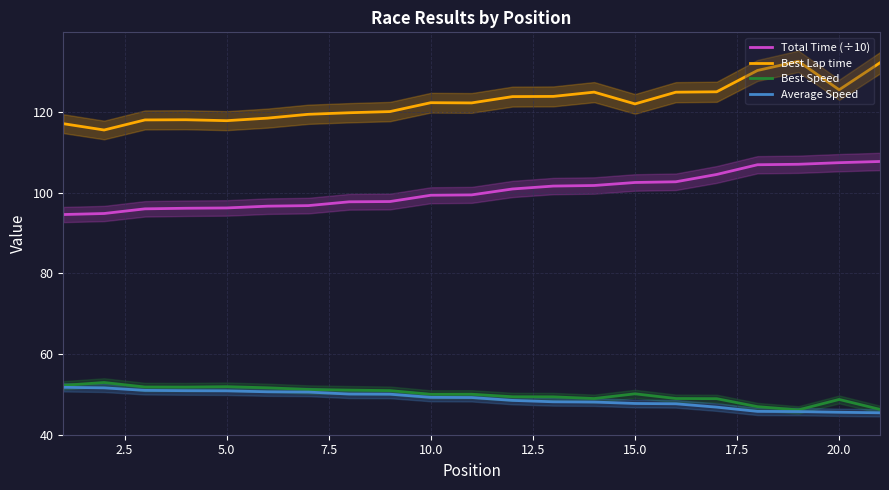

What is the minimum value for Average Speed?

45.4